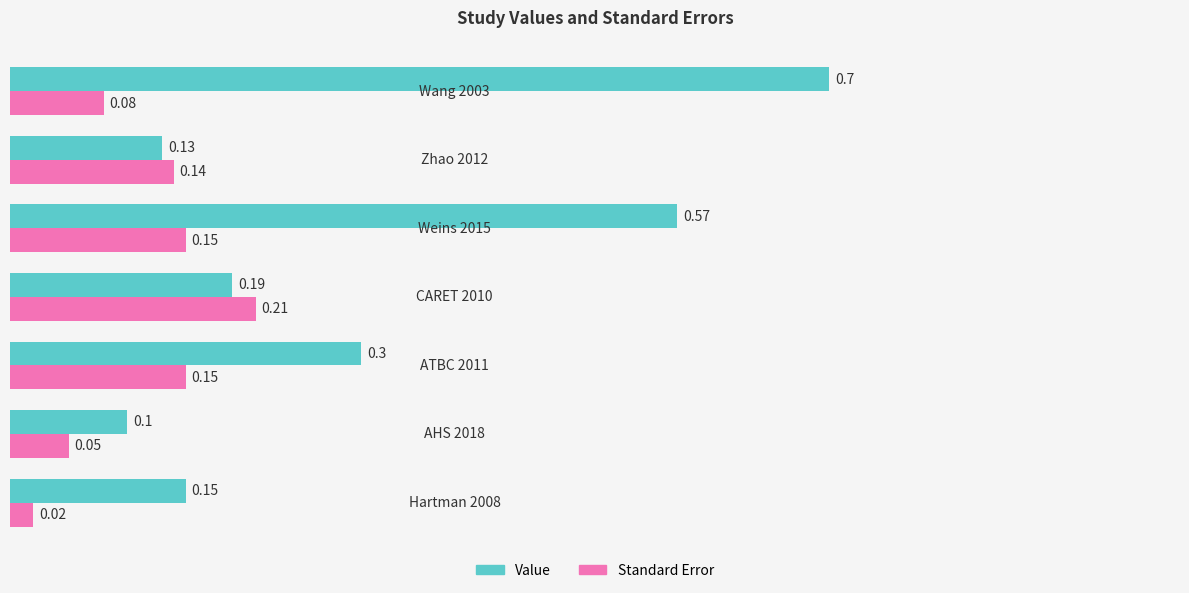

What is the greatest value displayed?

0.7